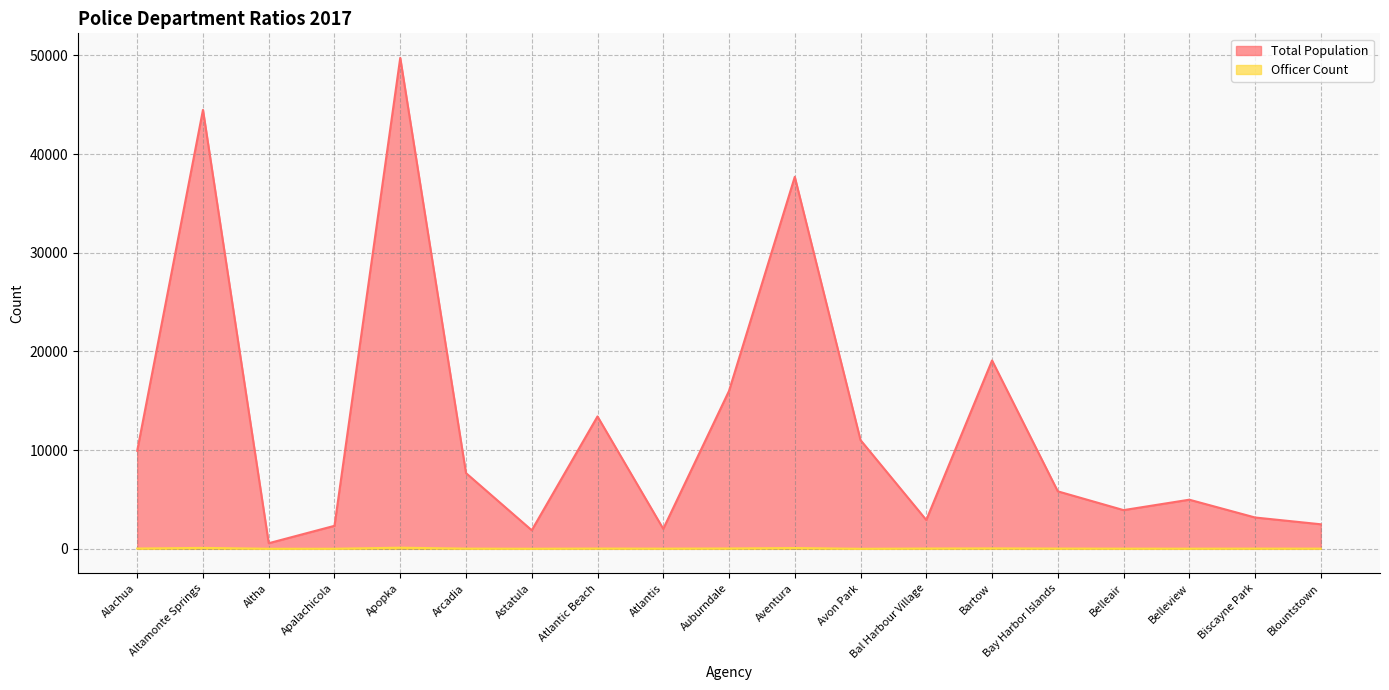

In Total Population, how many points are higher than both neighbors (excluding endpoints)?

6